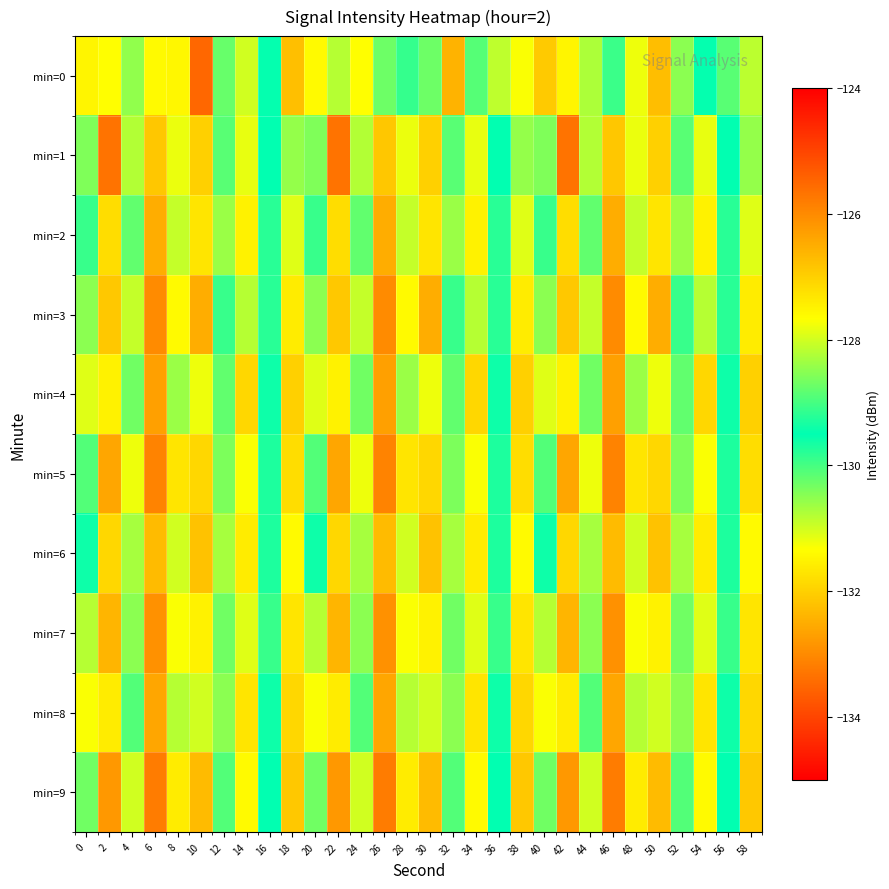

Reading left to right, list all the values displayed in this chart.

min=0: 0=-127.5	2=-131.3	4=-130.5	6=-131.4	8=-131.4	10=-125.5	12=-130.2	14=-131.0	16=-129.5	18=-132.2	20=-127.6	22=-130.8	24=-127.7	26=-130.3	28=-129.9	30=-130.3	32=-132.4	34=-128.9	36=-128.1	38=-131.3	40=-132.1	42=-131.5	44=-130.7	46=-129.1	48=-131.2	50=-132.3	52=-130.5	54=-129.5	56=-130.1	58=-130.9
min=1: 0=-130.4	2=-133.3	4=-130.8	6=-132.1	8=-131.2	10=-127.0	12=-130.1	14=-131.2	16=-129.5	18=-130.6	20=-130.4	22=-133.3	24=-130.8	26=-132.1	28=-131.2	30=-127.0	32=-130.1	34=-131.2	36=-129.5	38=-130.6	40=-130.4	42=-133.3	44=-130.8	46=-132.1	48=-131.2	50=-127.0	52=-130.1	54=-131.2	56=-129.5	58=-130.6
min=2: 0=-129.1	2=-131.8	4=-130.2	6=-132.5	8=-130.9	10=-127.3	12=-130.6	14=-131.5	16=-129.8	18=-131.1	20=-129.1	22=-131.8	24=-130.2	26=-132.5	28=-130.9	30=-127.3	32=-130.6	34=-131.5	36=-129.8	38=-131.1	40=-129.1	42=-131.8	44=-130.2	46=-132.5	48=-130.9	50=-127.3	52=-130.6	54=-131.5	56=-129.8	58=-131.1
min=3: 0=-128.5	2=-132.1	4=-130.9	6=-133.0	8=-131.4	10=-126.5	12=-129.9	14=-130.8	16=-129.2	18=-131.6	20=-128.5	22=-132.1	24=-130.9	26=-133.0	28=-131.4	30=-126.5	32=-129.9	34=-130.8	36=-129.2	38=-131.6	40=-128.5	42=-132.1	44=-130.9	46=-133.0	48=-131.4	50=-126.5	52=-129.9	54=-130.8	56=-129.2	58=-131.6
min=4: 0=-127.9	2=-131.5	4=-130.3	6=-132.7	8=-130.6	10=-127.8	12=-130.2	14=-131.9	16=-129.6	18=-132.0	20=-127.9	22=-131.5	24=-130.3	26=-132.7	28=-130.6	30=-127.8	32=-130.2	34=-131.9	36=-129.6	38=-132.0	40=-127.9	42=-131.5	44=-130.3	46=-132.7	48=-130.6	50=-127.8	52=-130.2	54=-131.9	56=-129.6	58=-132.0
min=5: 0=-130.1	2=-132.6	4=-131.2	6=-133.1	8=-131.7	10=-127.1	12=-130.4	14=-131.3	16=-129.3	18=-131.8	20=-130.1	22=-132.6	24=-131.2	26=-133.1	28=-131.7	30=-127.1	32=-130.4	34=-131.3	36=-129.3	38=-131.8	40=-130.1	42=-132.6	44=-131.2	46=-133.1	48=-131.7	50=-127.1	52=-130.4	54=-131.3	56=-129.3	58=-131.8
min=6: 0=-129.4	2=-131.9	4=-130.7	6=-132.3	8=-131.0	10=-126.8	12=-130.7	14=-131.6	16=-129.7	18=-131.4	20=-129.4	22=-131.9	24=-130.7	26=-132.3	28=-131.0	30=-126.8	32=-130.7	34=-131.6	36=-129.7	38=-131.4	40=-129.4	42=-131.9	44=-130.7	46=-132.3	48=-131.0	50=-126.8	52=-130.7	54=-131.6	56=-129.7	58=-131.4
min=7: 0=-128.2	2=-132.4	4=-130.5	6=-132.9	8=-131.3	10=-127.5	12=-130.3	14=-131.1	16=-129.1	18=-131.7	20=-128.2	22=-132.4	24=-130.5	26=-132.9	28=-131.3	30=-127.5	32=-130.3	34=-131.1	36=-129.1	38=-131.7	40=-128.2	42=-132.4	44=-130.5	46=-132.9	48=-131.3	50=-127.5	52=-130.3	54=-131.1	56=-129.1	58=-131.7
min=8: 0=-127.7	2=-131.6	4=-130.1	6=-132.6	8=-130.8	10=-128.0	12=-130.5	14=-131.7	16=-129.4	18=-131.9	20=-127.7	22=-131.6	24=-130.1	26=-132.6	28=-130.8	30=-128.0	32=-130.5	34=-131.7	36=-129.4	38=-131.9	40=-127.7	42=-131.6	44=-130.1	46=-132.6	48=-130.8	50=-128.0	52=-130.5	54=-131.7	56=-129.4	58=-131.9
min=9: 0=-130.3	2=-132.8	4=-131.0	6=-133.2	8=-131.6	10=-126.7	12=-130.1	14=-131.4	16=-129.5	18=-132.1	20=-130.3	22=-132.8	24=-131.0	26=-133.2	28=-131.6	30=-126.7	32=-130.1	34=-131.4	36=-129.5	38=-132.1	40=-130.3	42=-132.8	44=-131.0	46=-133.2	48=-131.6	50=-126.7	52=-130.1	54=-131.4	56=-129.5	58=-132.1